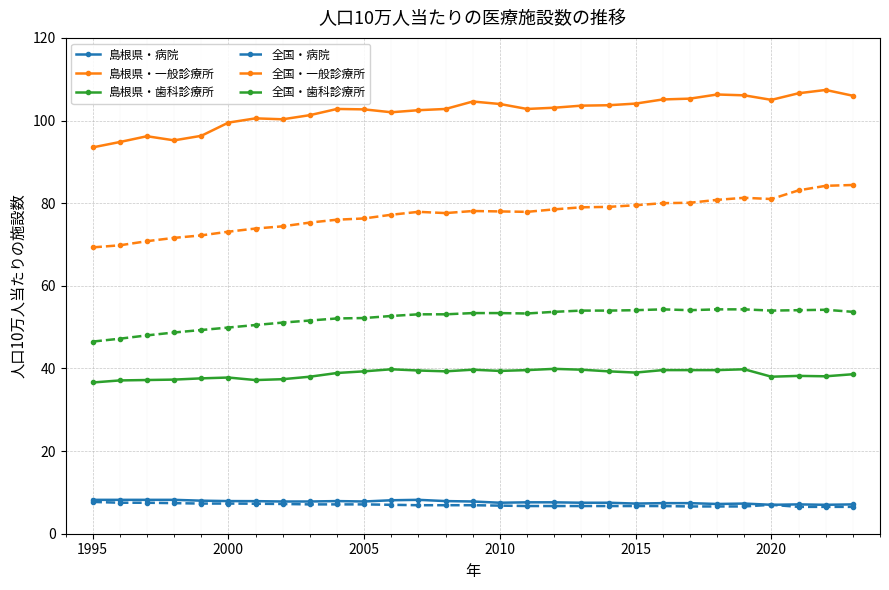

What is the smallest value displayed?

6.5